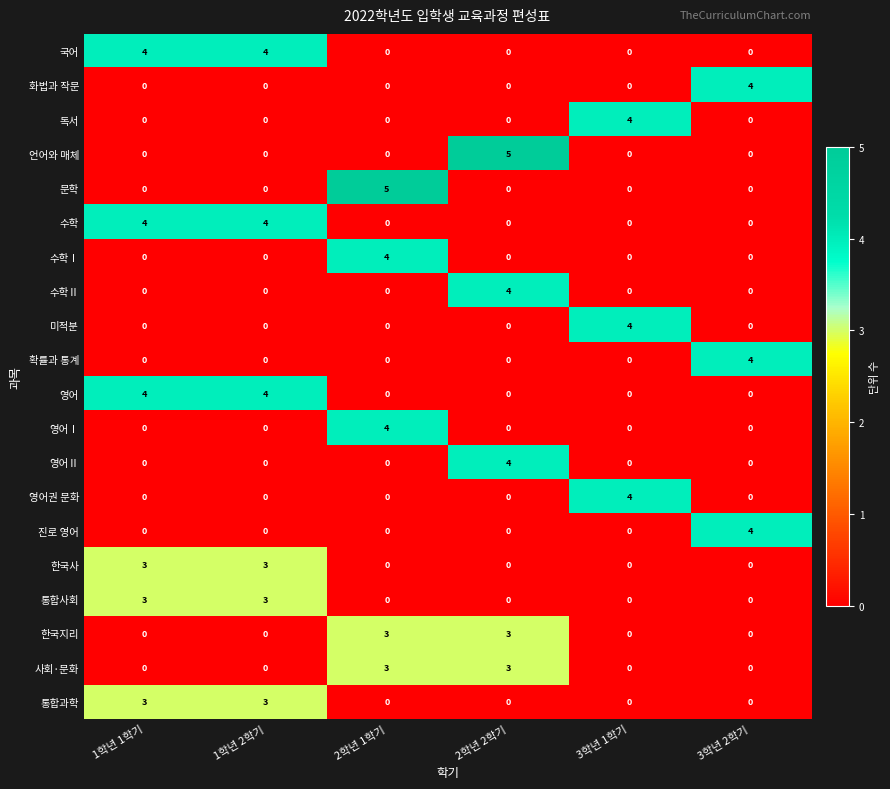

What is the greatest value displayed?

5